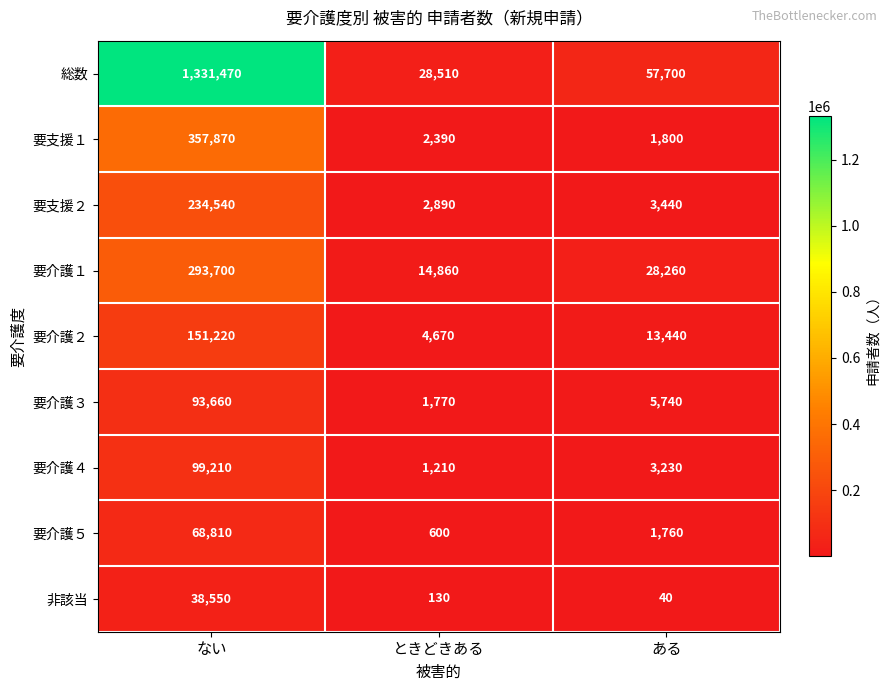

Which category has the lowest value in the 要支援２ series?

ときどきある